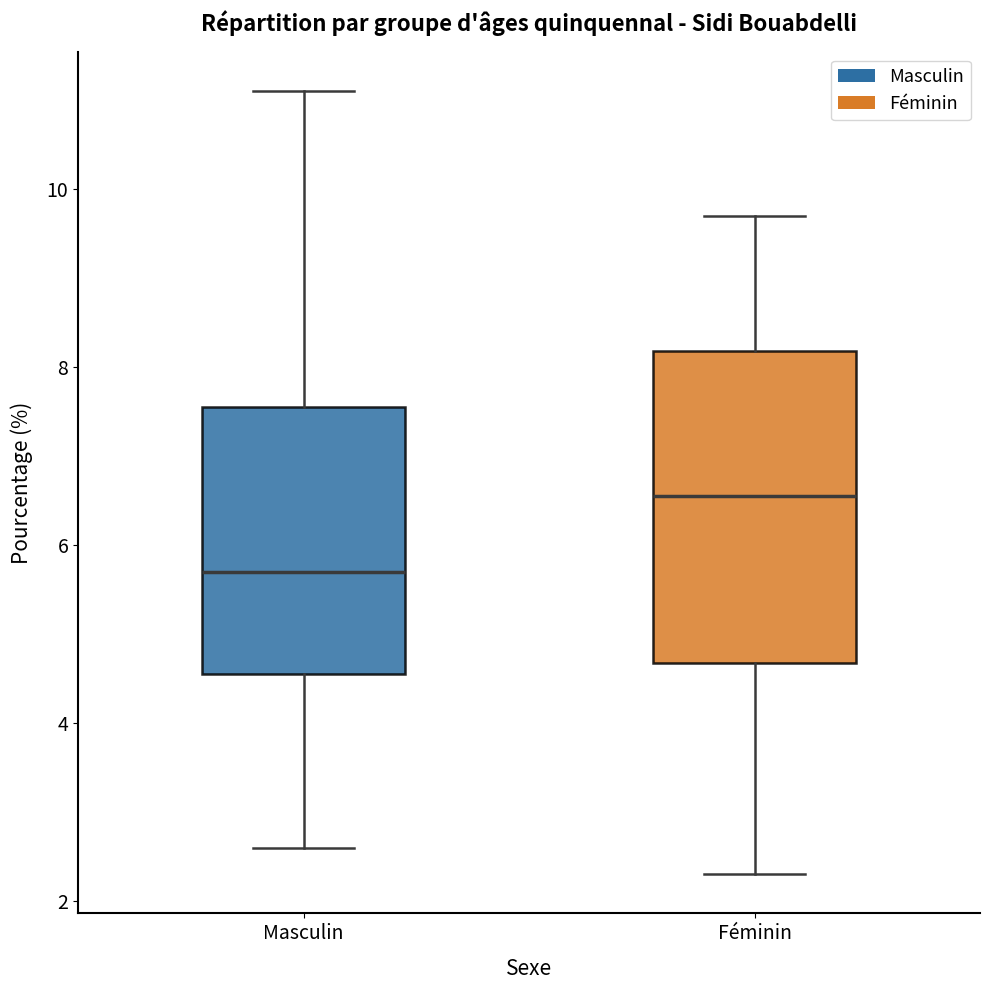

Where does the upper whisker of the box for Masculin end on the y-axis? The values are not printed on the chart, so give them approximately, as read against the axis.

11.2